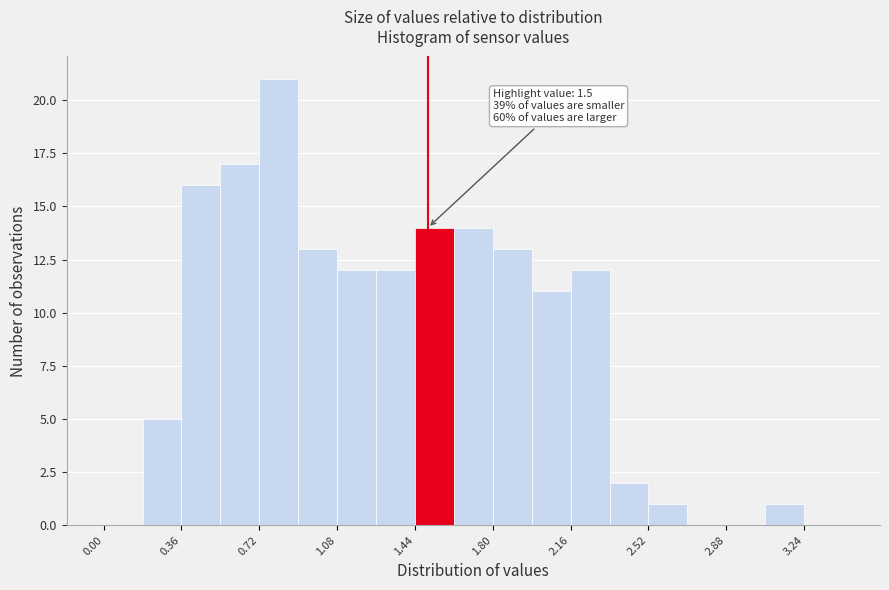

Around what value on the x-axis is the tallest bar? Give the approximate position of its centre, as read against the axis.

0.80